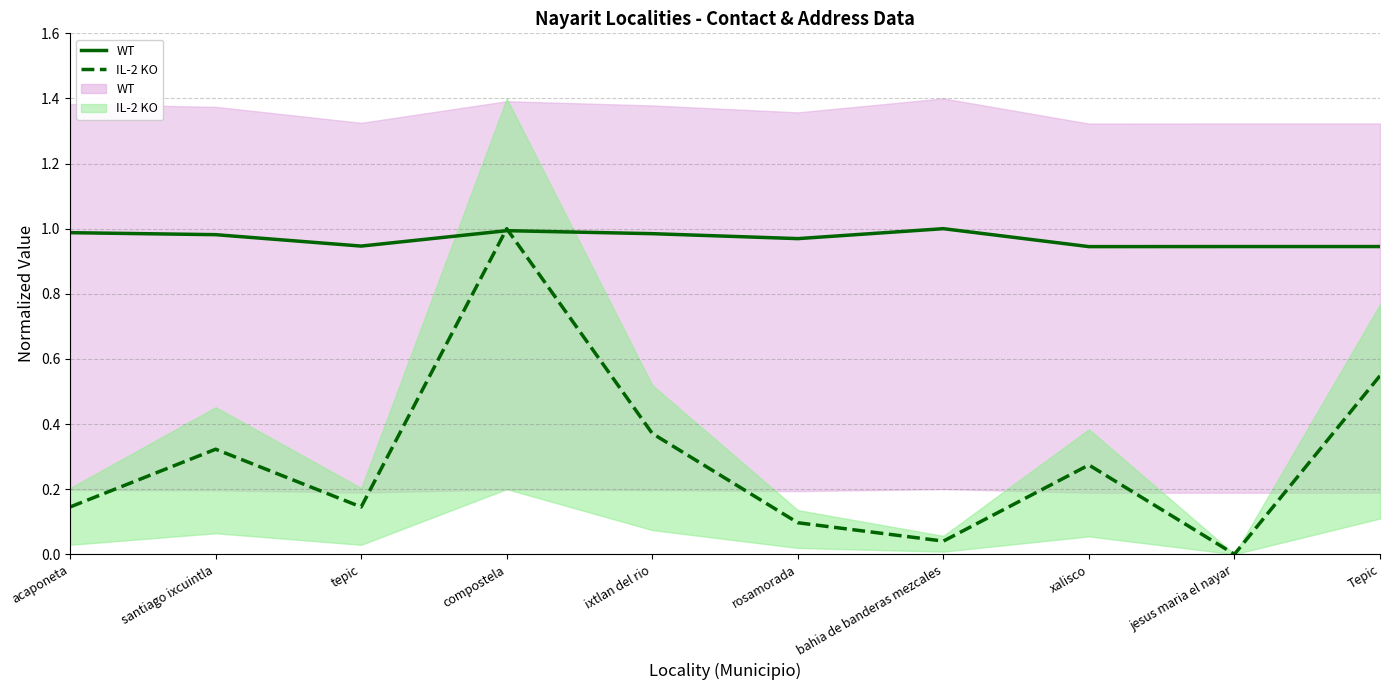

Rank the categories by WT value from highest to lowest.

bahia de banderas mezcales, compostela, acaponeta, ixtlan del rio, santiago ixcuintla, rosamorada, tepic, Tepic, jesus maria el nayar, xalisco